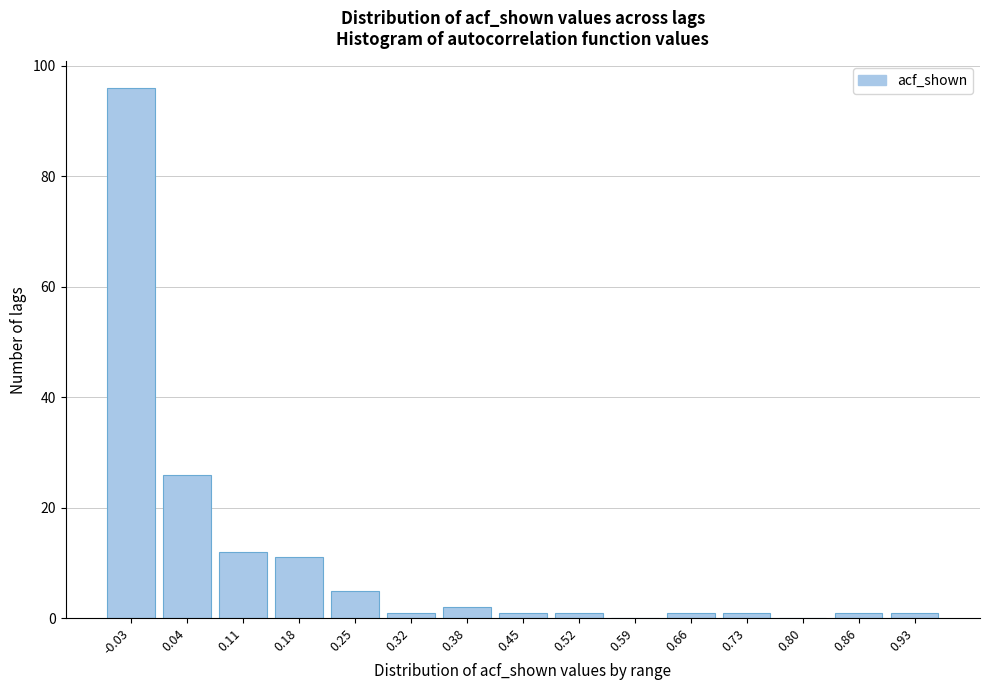

Reading left to right, what are all the values shown in this chart?

-0.03=96	0.04=26	0.11=12	0.18=11	0.25=5	0.32=1	0.38=2	0.45=1	0.52=1	0.59=0	0.66=1	0.73=1	0.80=0	0.86=1	0.93=1